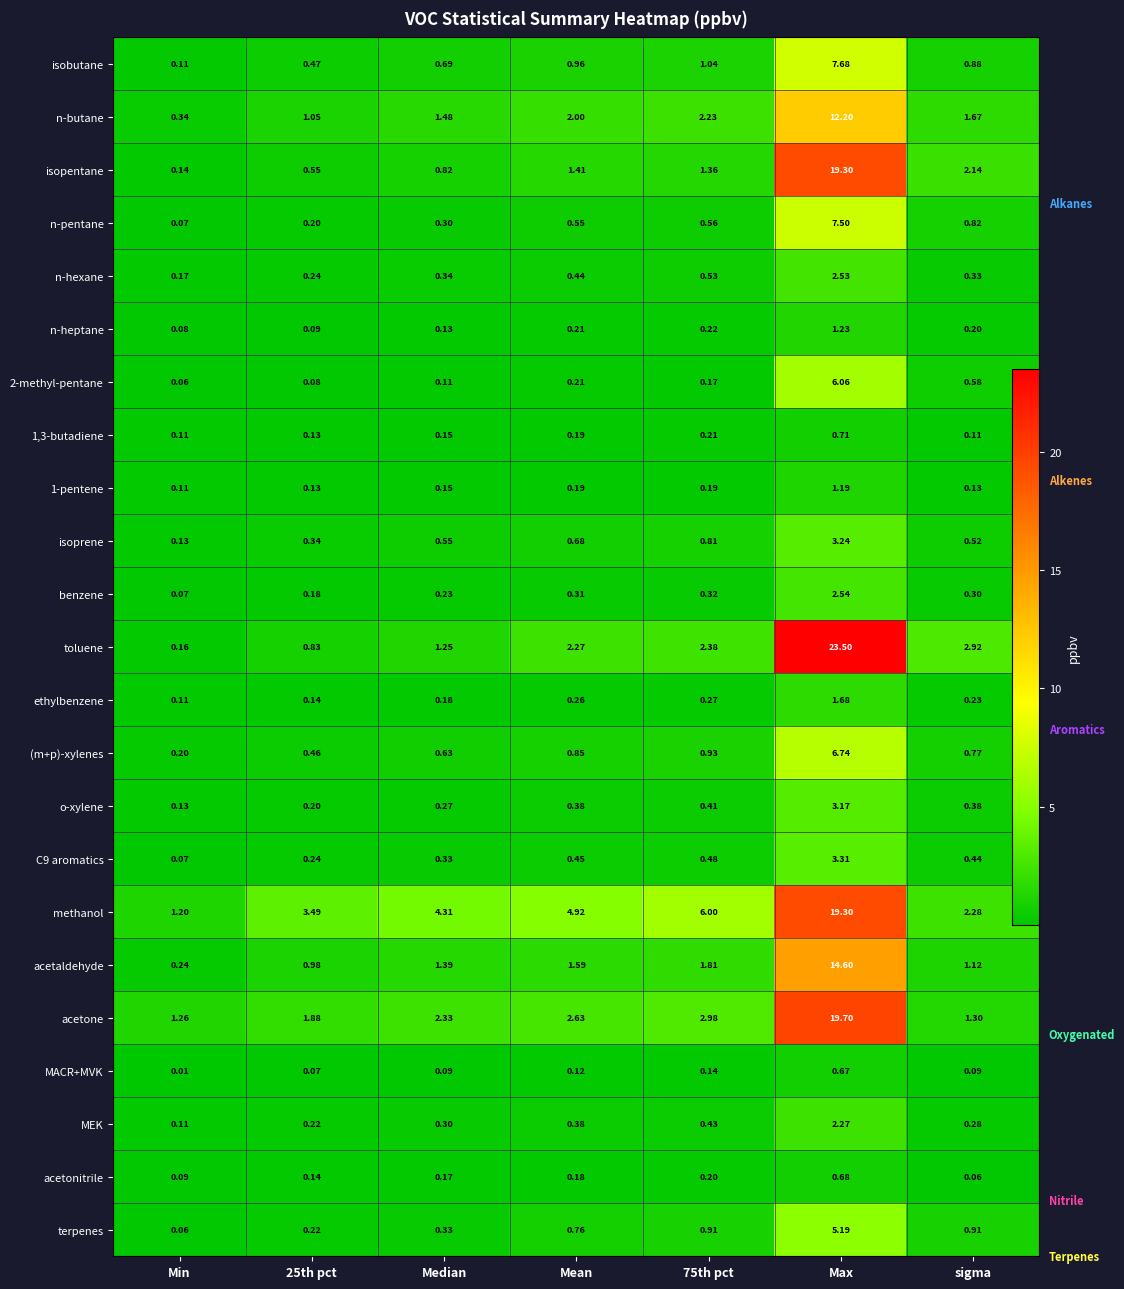

The (m+p)-xylenes series shows 0.8 at sigma. True or false?

True